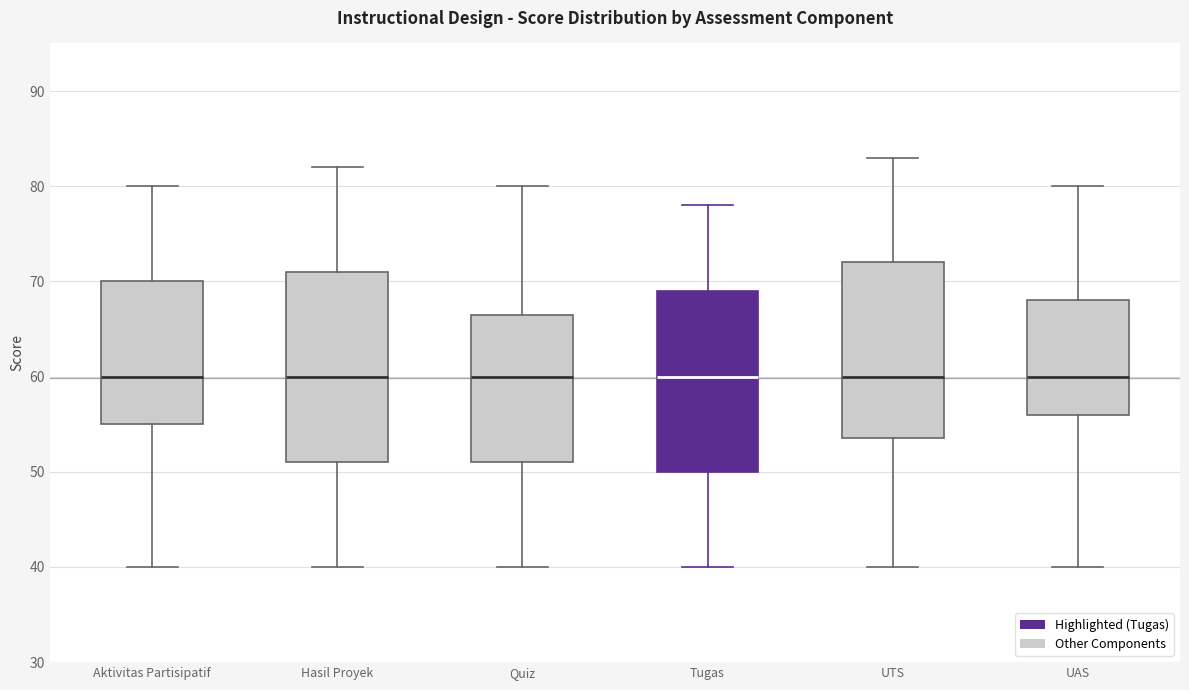

Which box is the tallest, from its lower edge to its upper edge?

Hasil Proyek